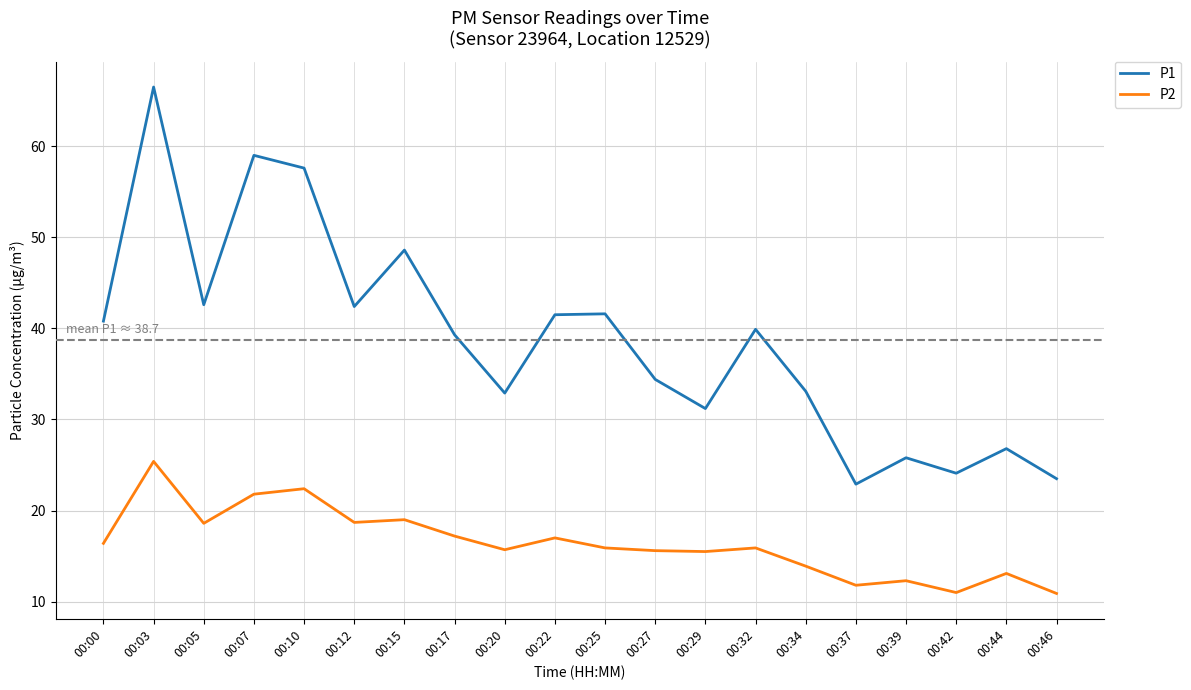

What are all the series names shown in the legend?

P1, P2